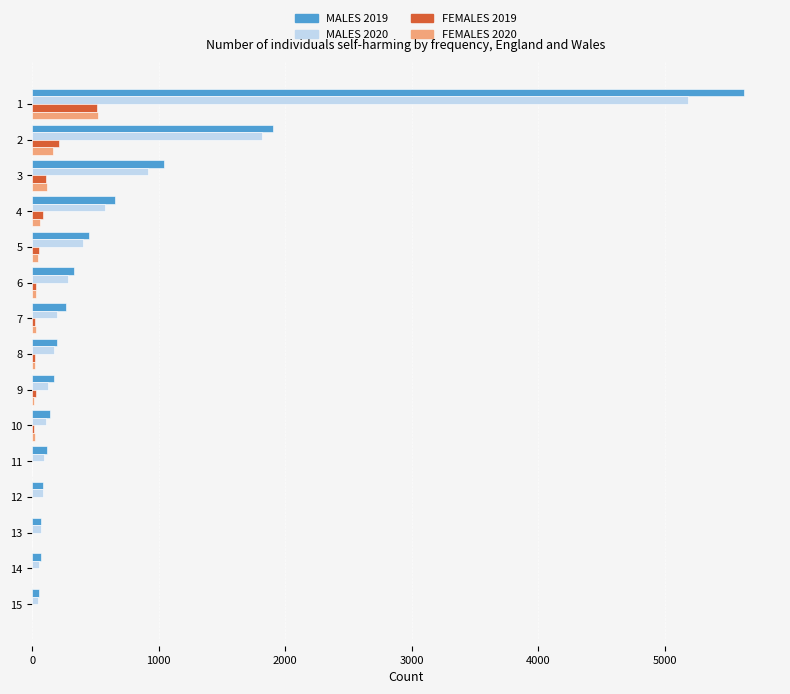

The value of MALES 2019 at 3 is 1039. True or false?

True